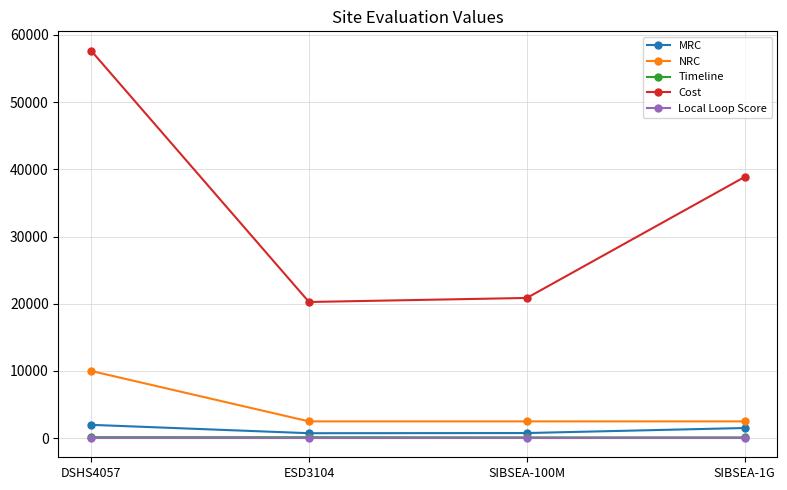

True or false: NRC has more than 2 points higher than both neighbors.

False